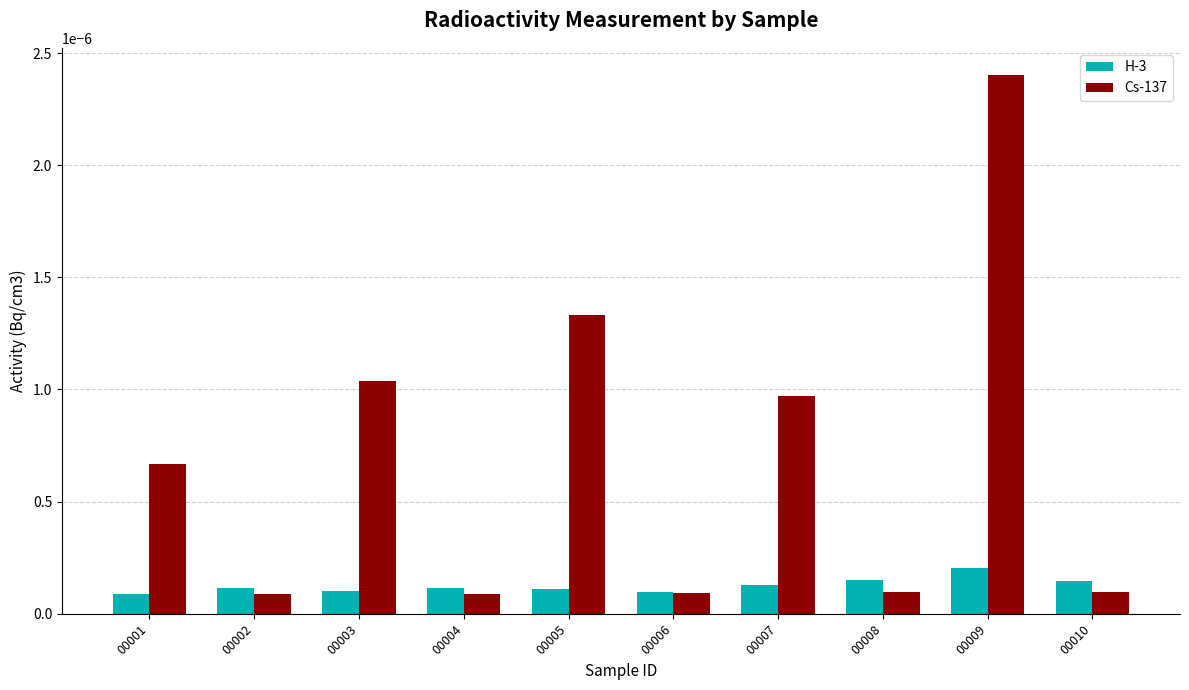

Does the chart contain any negative values?

No